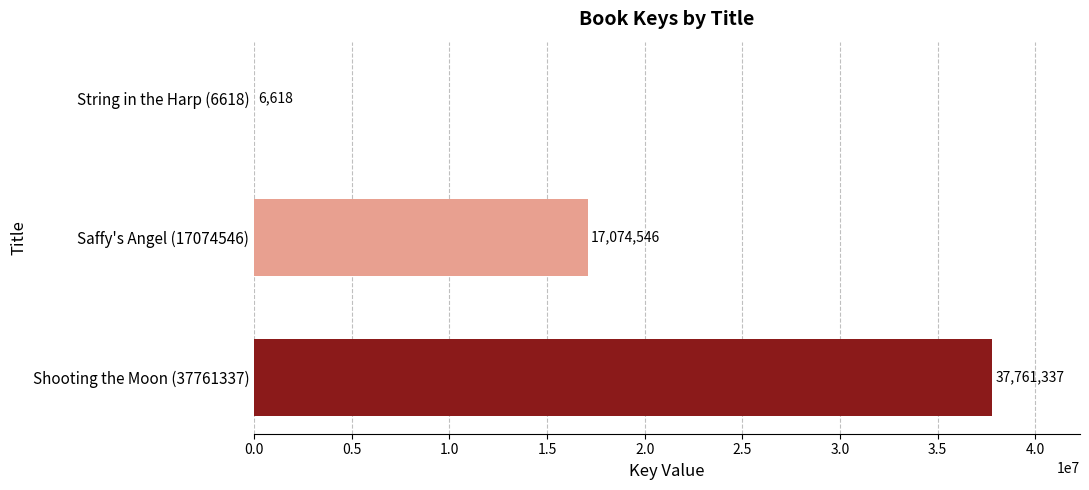

What is the sum of all values?

54842501